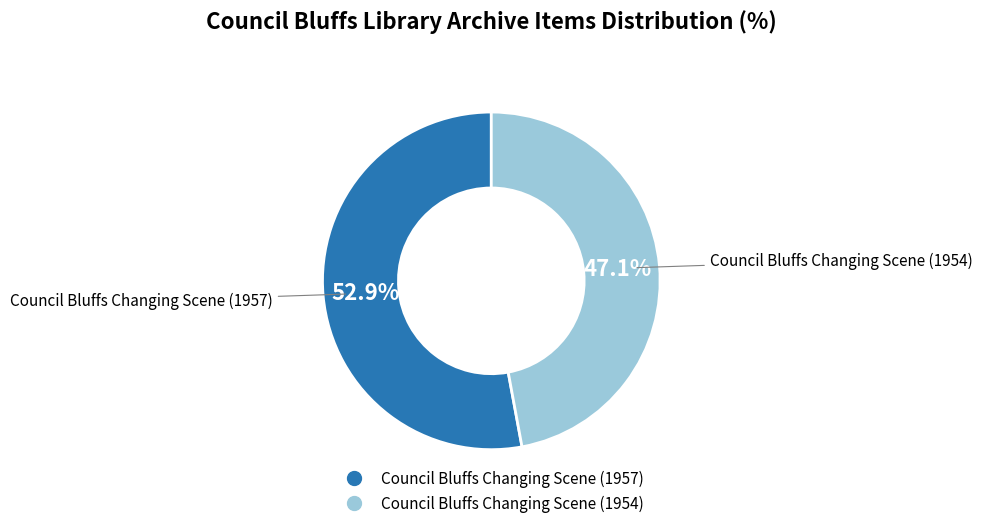

What percentage is NOT represented by Council Bluffs Changing Scene (1954)?

52.9%